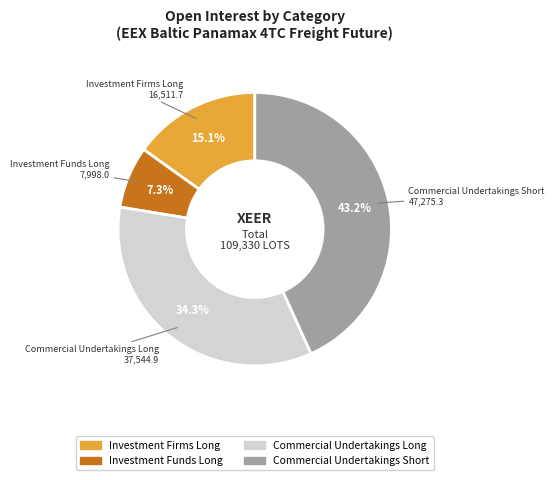

How many segments does this pie chart have?

4